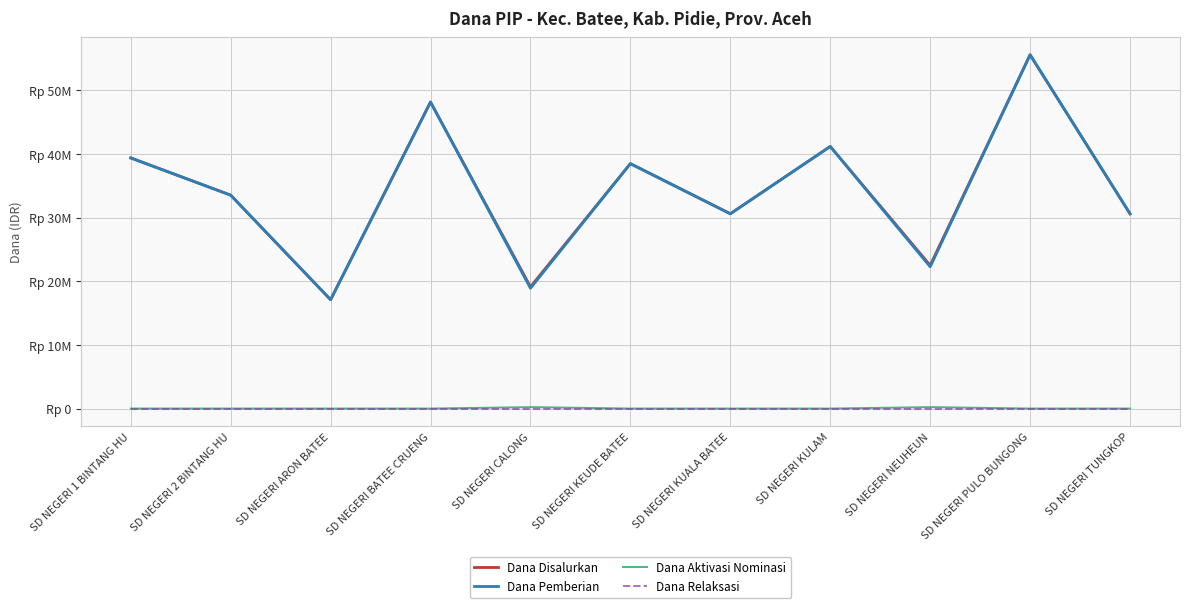

True or false: Dana Aktivasi Nominasi and Dana Relaksasi intersect in this chart.

False